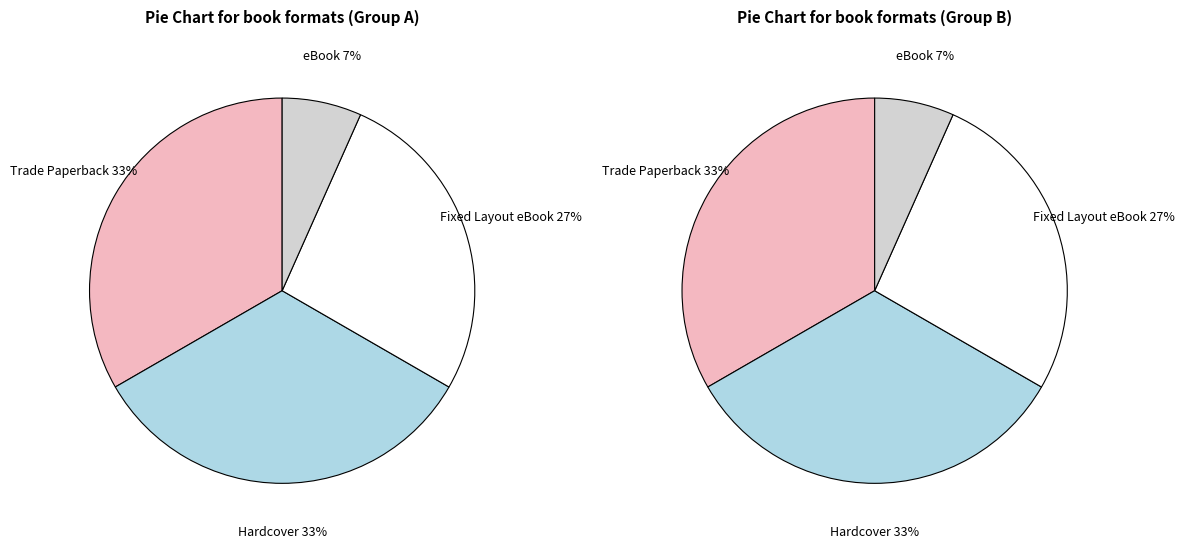

To the nearest percent, what portion does Fixed Layout eBook represent?

27%